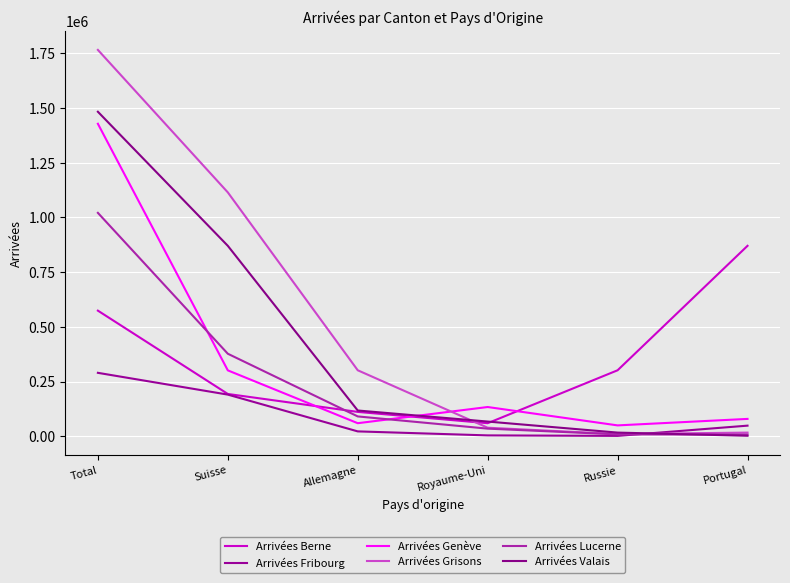

Rank the series at Suisse from lowest to highest value.

Arrivées Fribourg, Arrivées Berne, Arrivées Genève, Arrivées Lucerne, Arrivées Valais, Arrivées Grisons